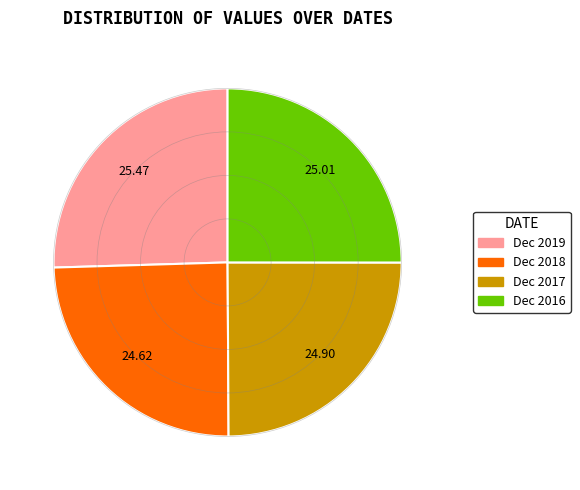

Do Dec 2017 and Dec 2018 together represent more than half of the pie?

No